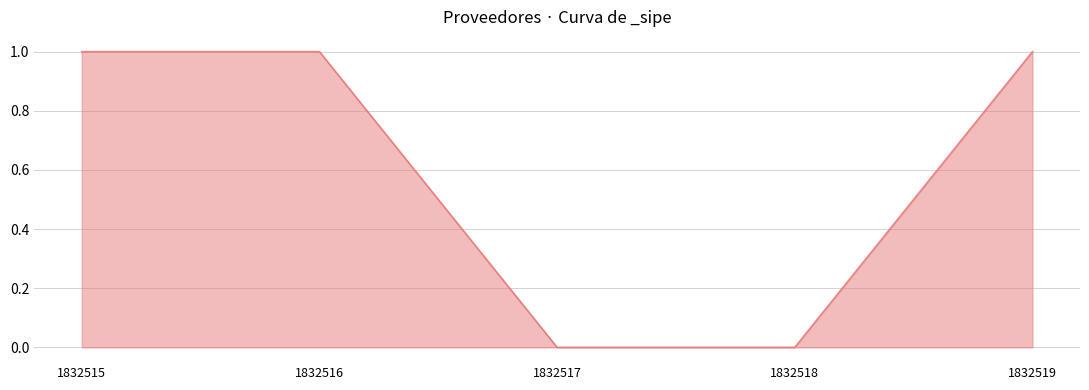

What is the sum of the values at 1832519 and 1832516?

2